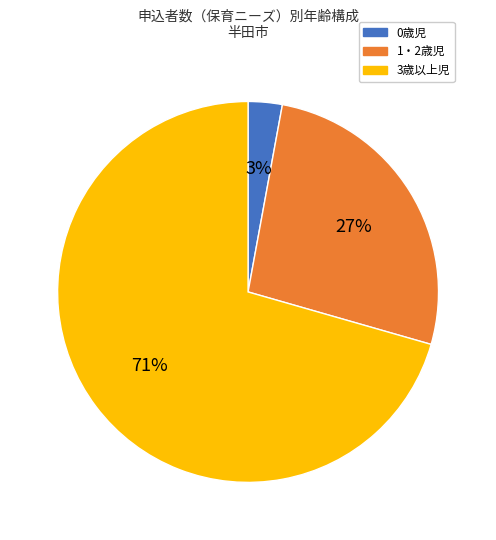

Count the number of slices in the pie.

3